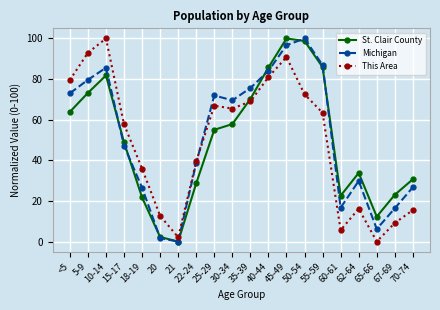

Between 20 and 67-69, which series saw the biggest shift?

St. Clair County